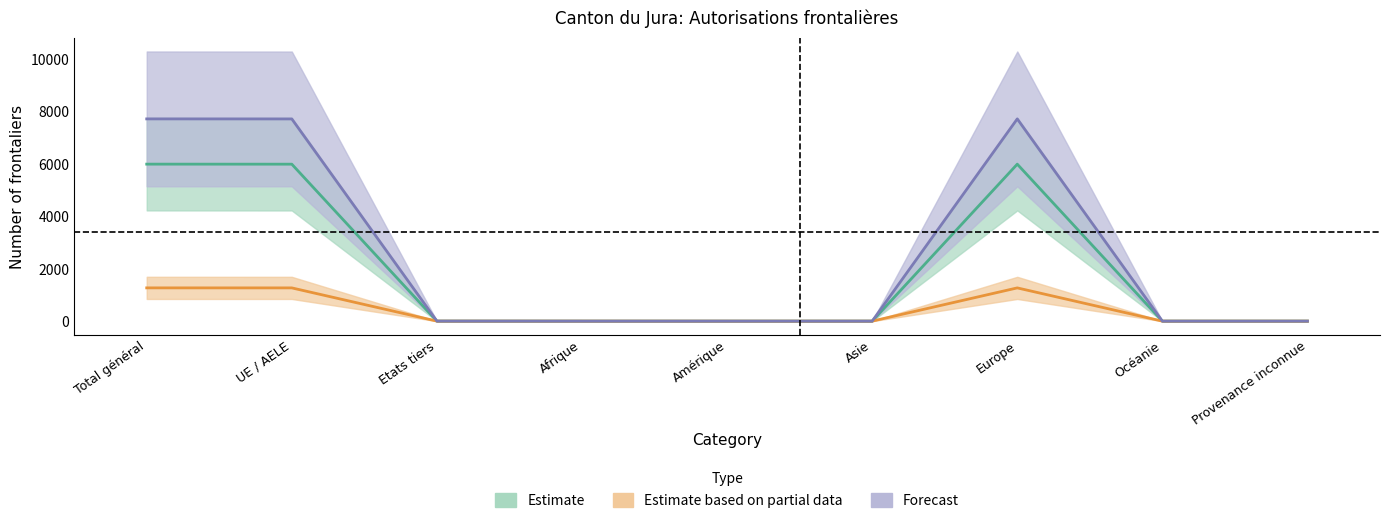

At how many categories does at least one series exceed 1002?

3